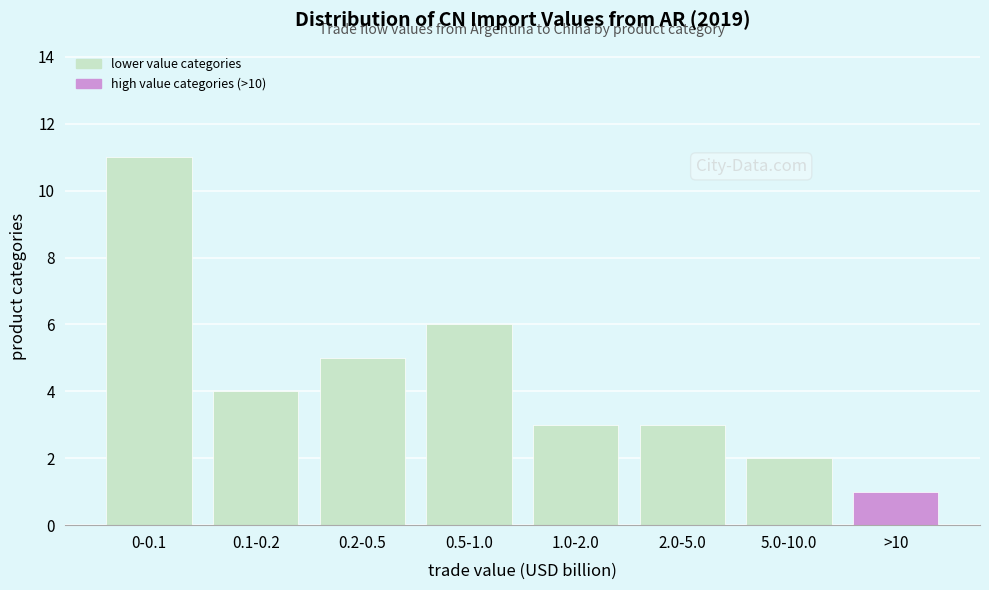

Reading right to left, extract all data points from this chart.

1	2	3	3	6	5	4	11